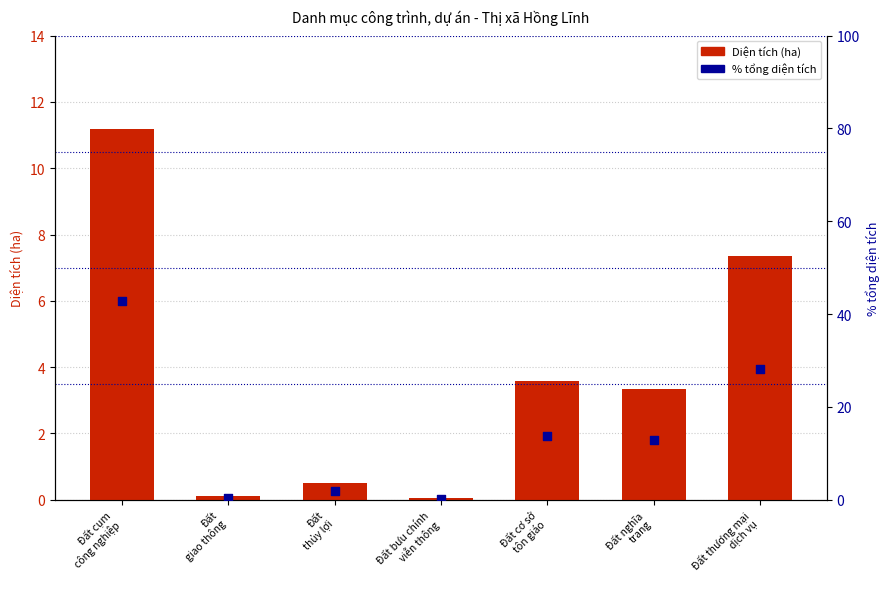

What is the total value across all series at Đất cơ sở
tôn giáo?

17.3